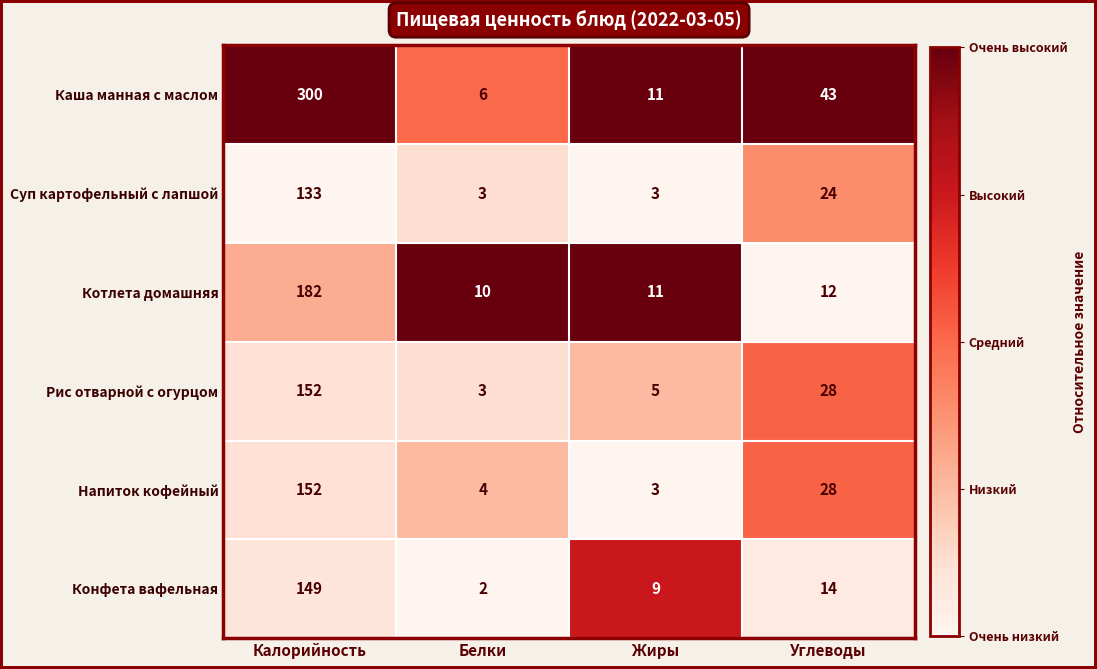

Reading right to left, transcribe all the data shown in this chart.

Каша манная с маслом: Углеводы=43	Жиры=11	Белки=6	Калорийность=300
Суп картофельный с лапшой: Углеводы=24	Жиры=3	Белки=3	Калорийность=133
Котлета домашняя: Углеводы=12	Жиры=11	Белки=10	Калорийность=182
Рис отварной с огурцом: Углеводы=28	Жиры=5	Белки=3	Калорийность=152
Напиток кофейный: Углеводы=28	Жиры=3	Белки=4	Калорийность=152
Конфета вафельная: Углеводы=14	Жиры=9	Белки=2	Калорийность=149